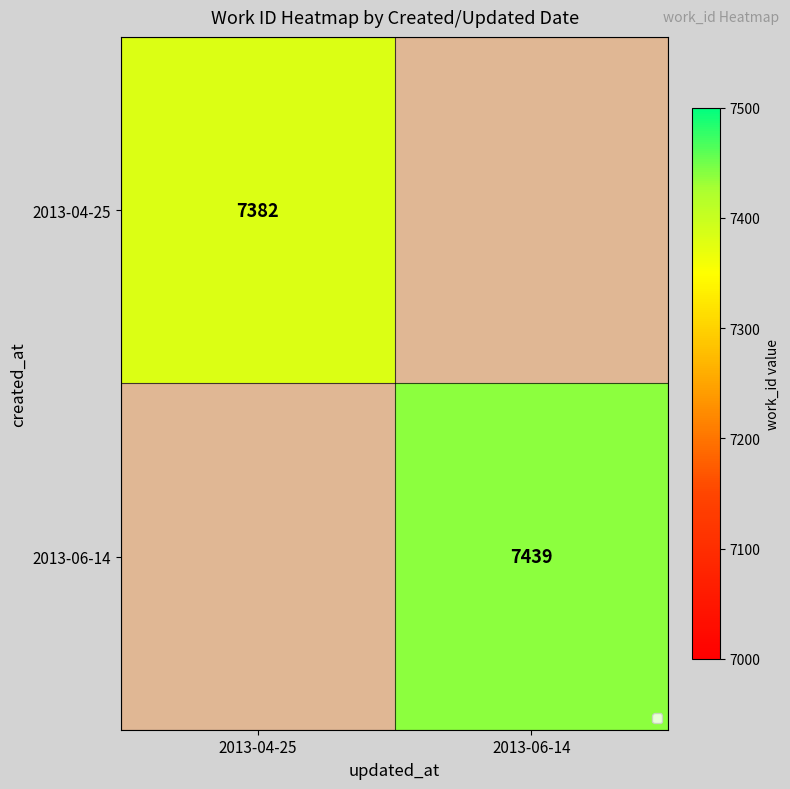

Where is 2013-04-25 nearest to the value 7291?

2013-04-25